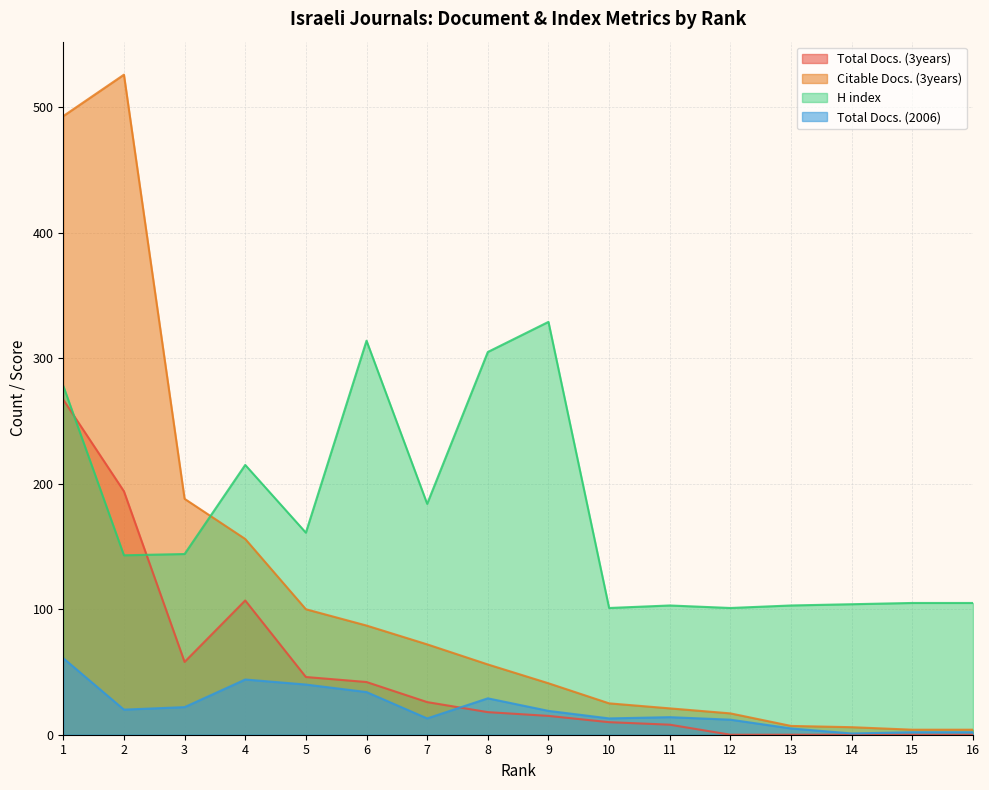

True or false: Total Docs. (2006) has a value of 6 at 12.

False